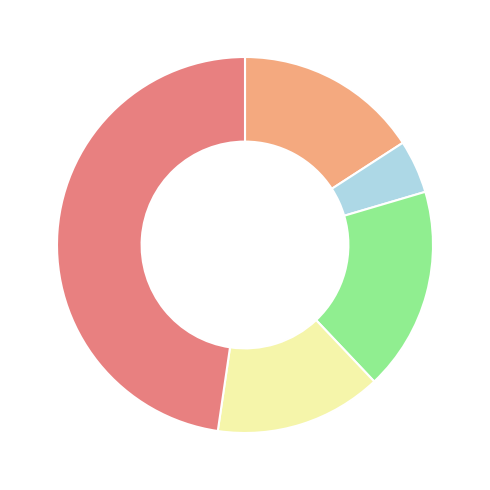

Does any single category account for the majority?

No